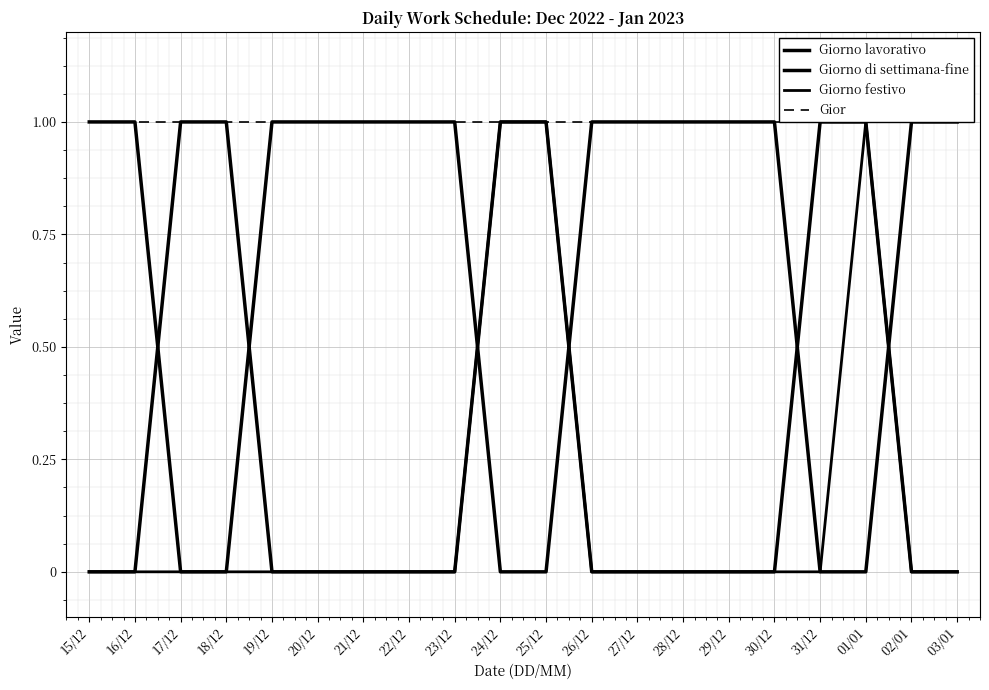

Between 18/12 and 17/12, which is larger?

18/12